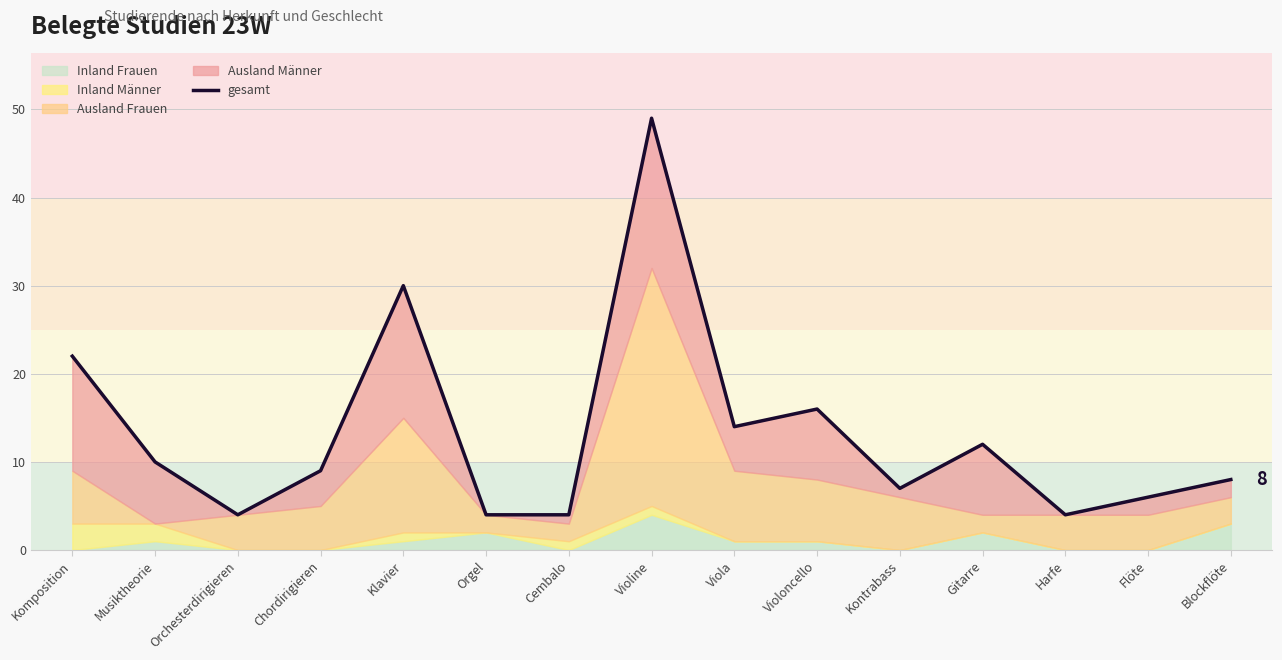

Where is the first local maximum?

Klavier